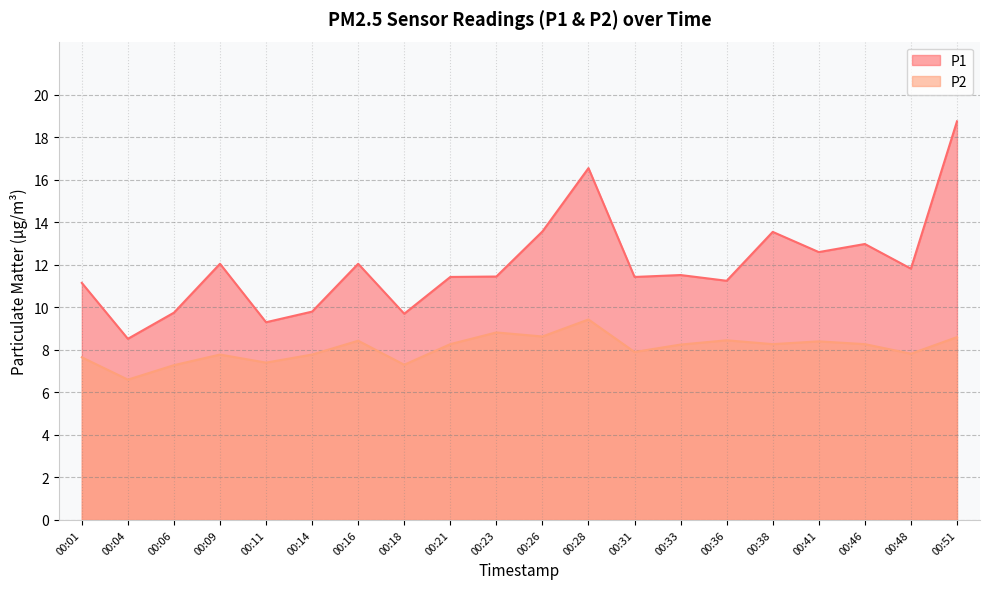

What is the spread (max minus min) of values at 00:28?

7.1